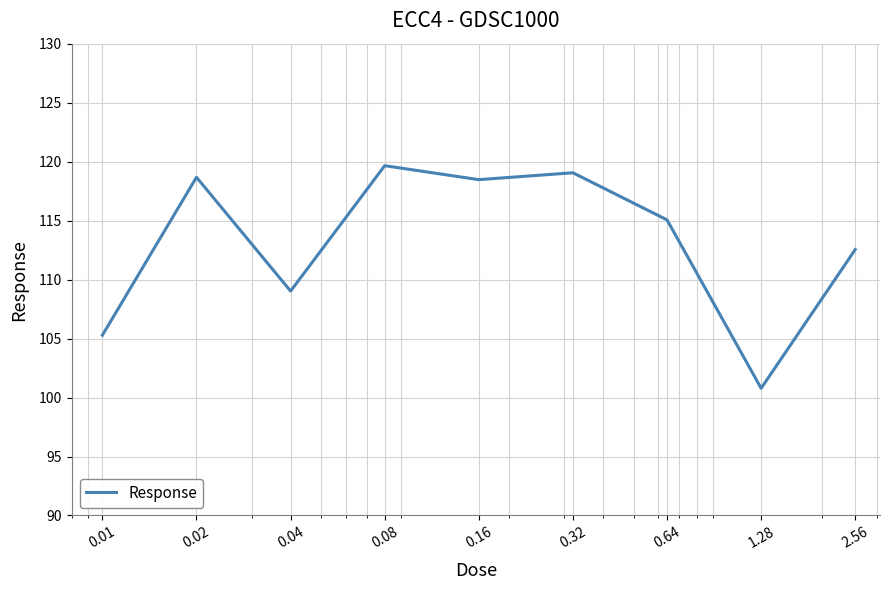

What is the greatest value displayed?

119.7